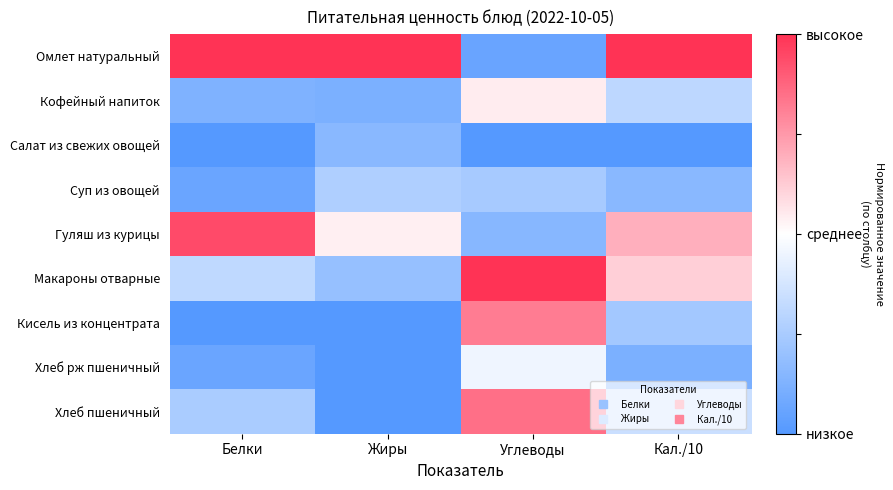

Reading right to left, list all the values displayed in this chart.

Омлет натуральный: Кал./10=1.0	Углеводы=-0.9	Жиры=1.0	Белки=1.0
Кофейный напиток: Кал./10=-0.4	Углеводы=0.1	Жиры=-0.8	Белки=-0.8
Салат из свежих овощей: Кал./10=-1.0	Углеводы=-1.0	Жиры=-0.7	Белки=-1.0
Суп из овощей: Кал./10=-0.7	Углеводы=-0.5	Жиры=-0.5	Белки=-0.9
Гуляш из курицы: Кал./10=0.4	Углеводы=-0.7	Жиры=0.1	Белки=0.9
Макароны отварные: Кал./10=0.2	Углеводы=1.0	Жиры=-0.6	Белки=-0.4
Кисель из концентрата: Кал./10=-0.5	Углеводы=0.6	Жиры=-1.0	Белки=-1.0
Хлеб рж пшеничный: Кал./10=-0.8	Углеводы=-0.1	Жиры=-1.0	Белки=-0.9
Хлеб пшеничный: Кал./10=-0.3	Углеводы=0.7	Жиры=-1.0	Белки=-0.5